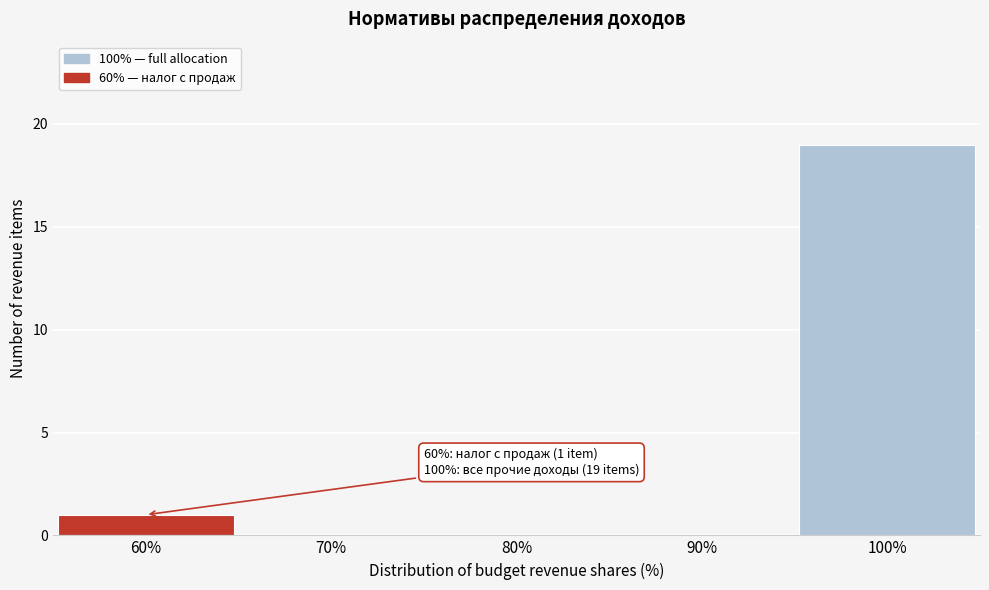

Reading left to right, list all the values displayed in this chart.

60%=1	70%=0	80%=0	90%=0	100%=19